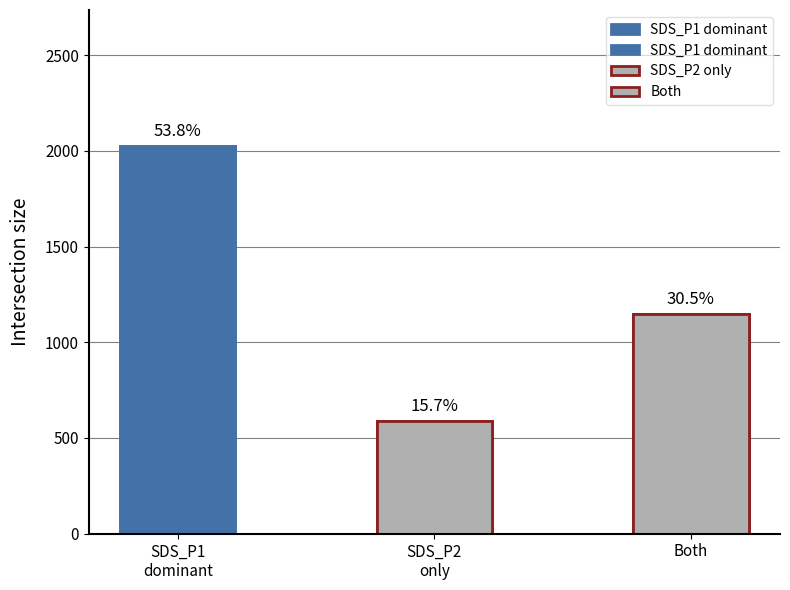

What is the value of the 2nd bar from the left?

589.8